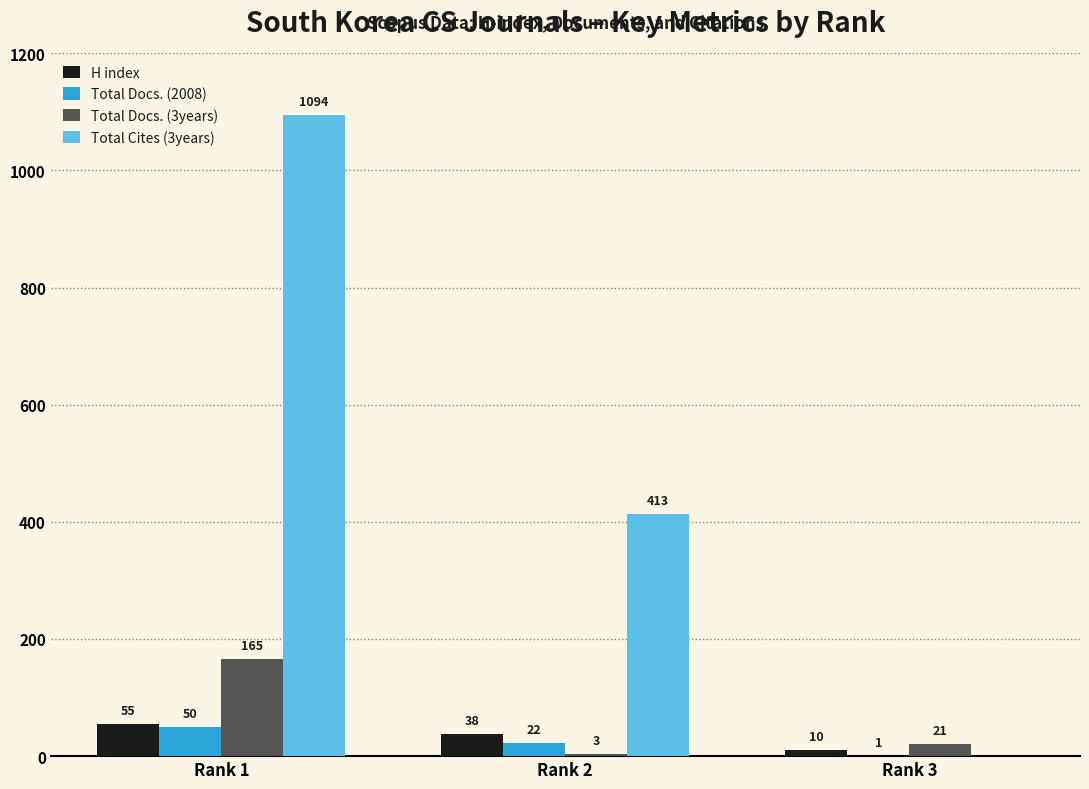

At which label is Total Docs. (3years) closest to 84?

Rank 3